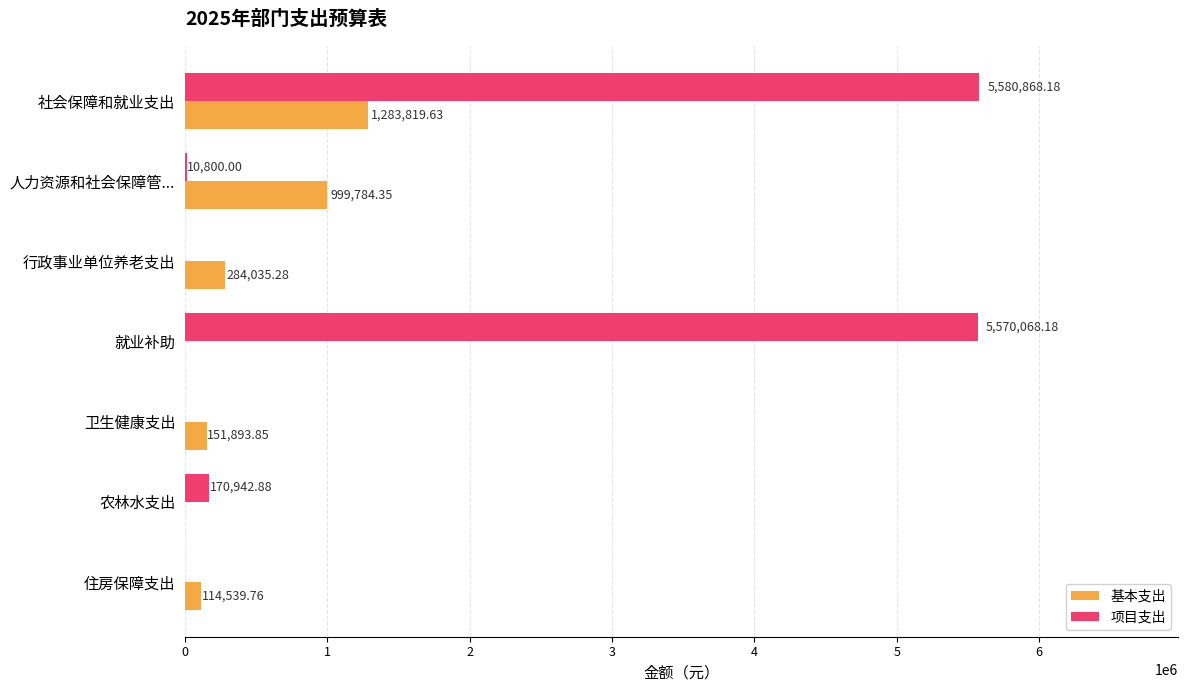

At which label is 项目支出 closest to 2790434?

农林水支出